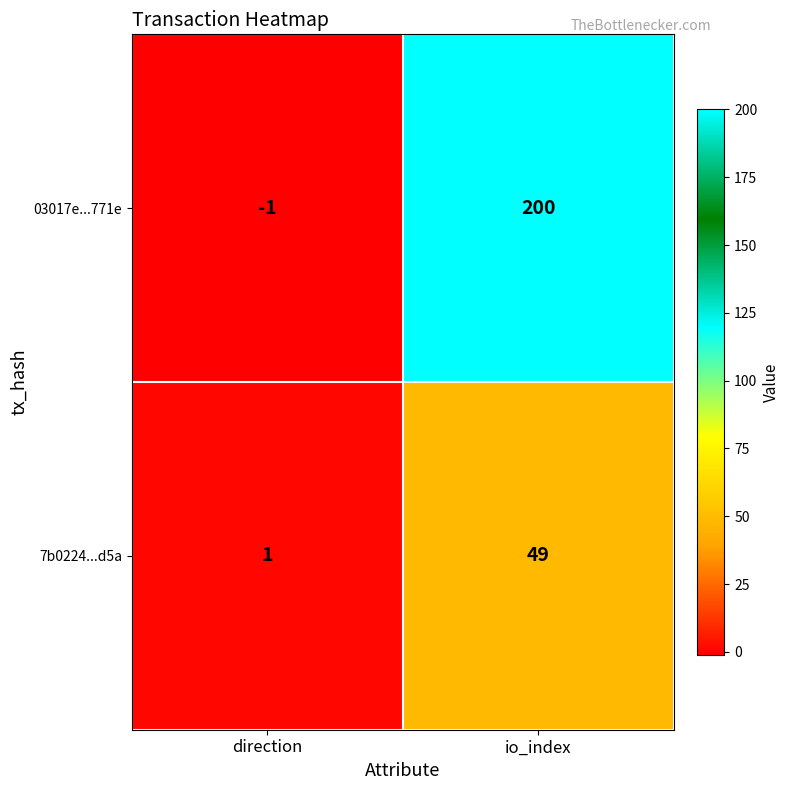

Which series has the largest range (max minus min)?

03017e...771e